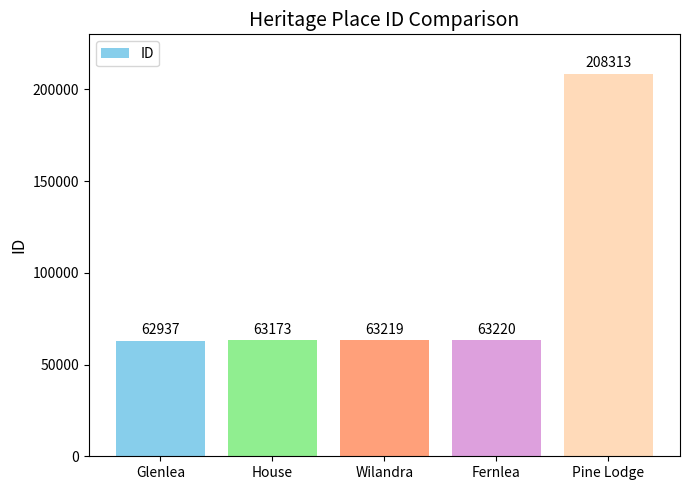

What is the change in value from Glenlea to House?

+236